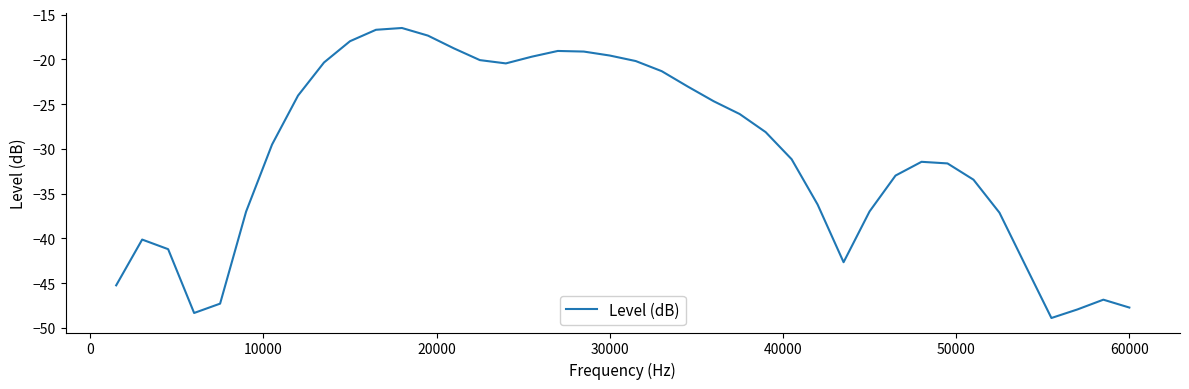

What is the difference between the maximum and minimum values?

32.4